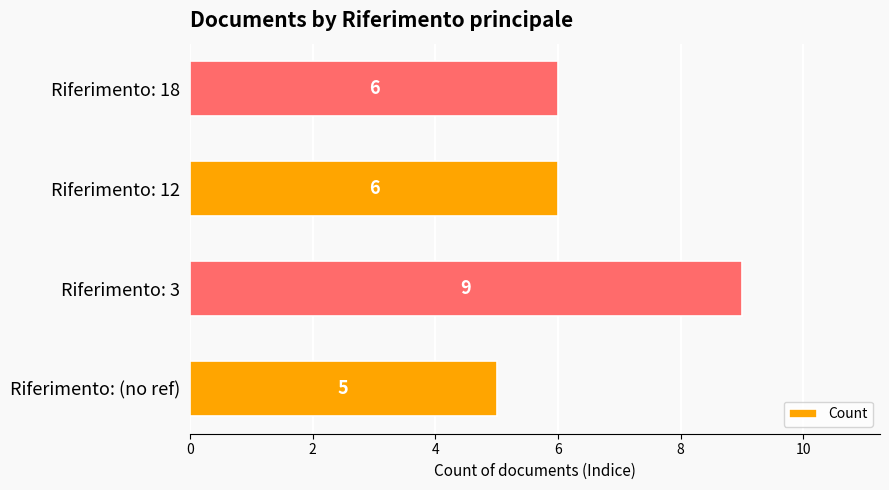

Does the chart contain stacked bars?

No